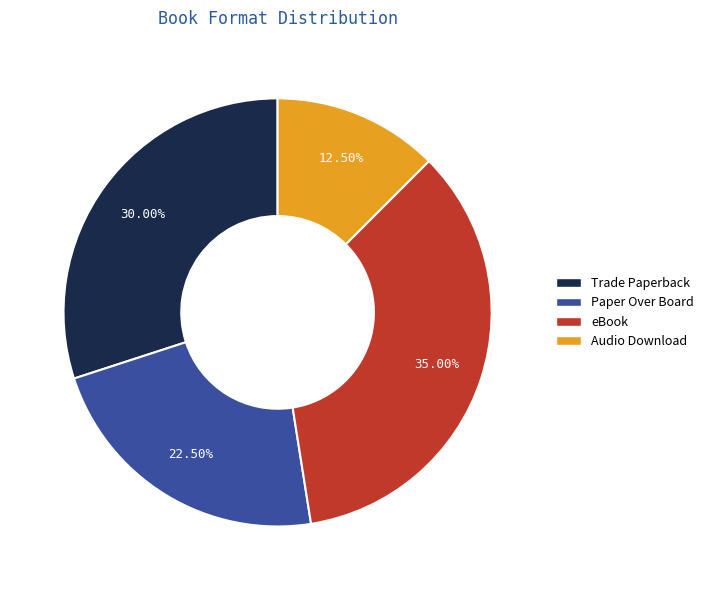

Rank the categories by value from highest to lowest.

eBook, Trade Paperback, Paper Over Board, Audio Download